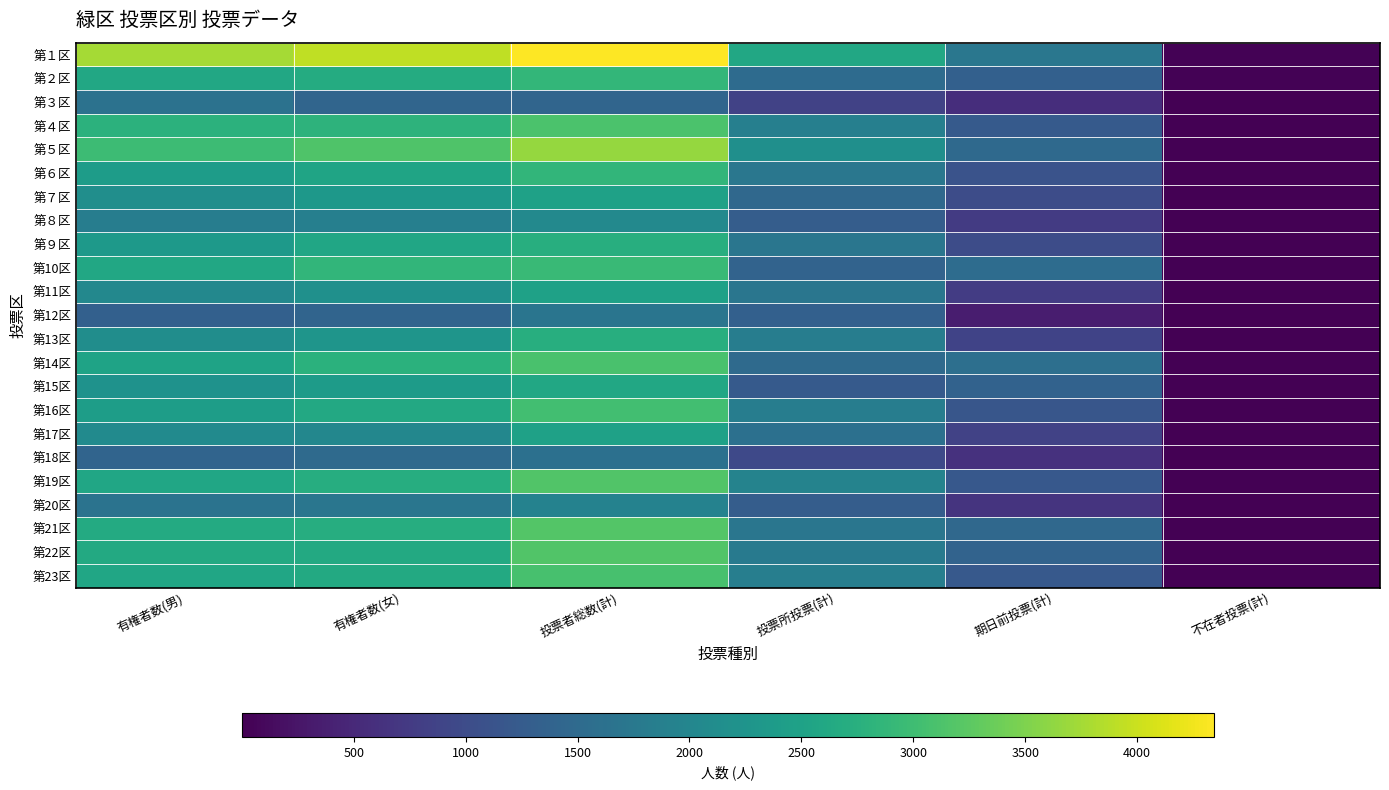

At how many categories does at least one series exceed 3166?

3